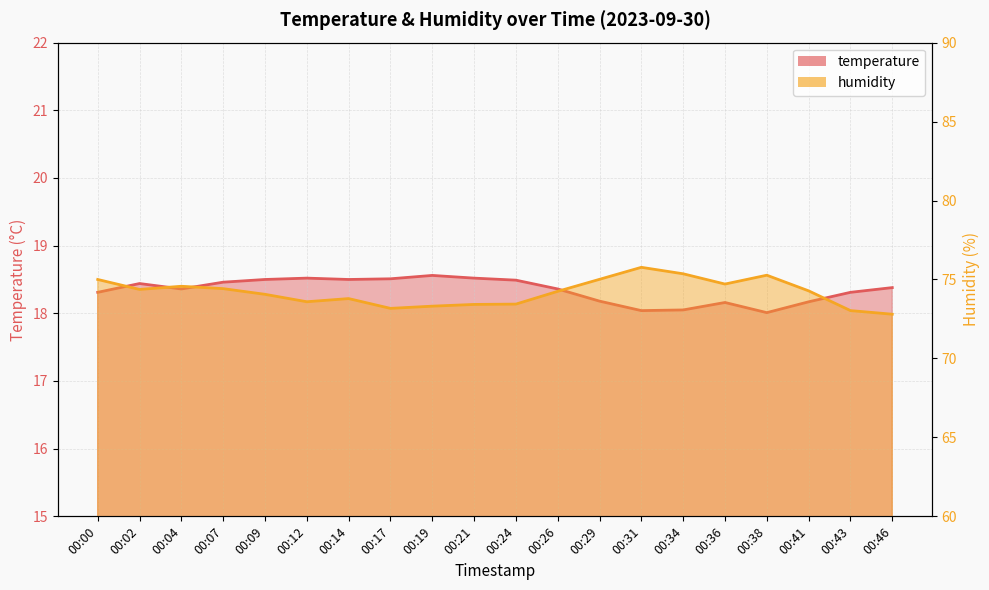

How many interior local peaks does the humidity series have?

4